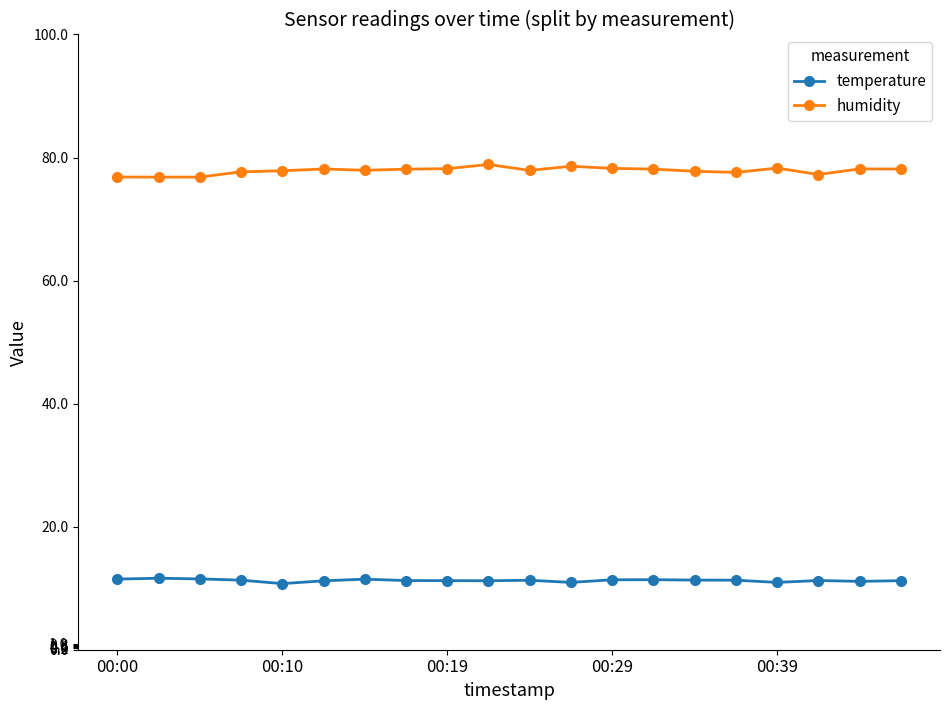

At how many categories does at least one series exceed 38?

20